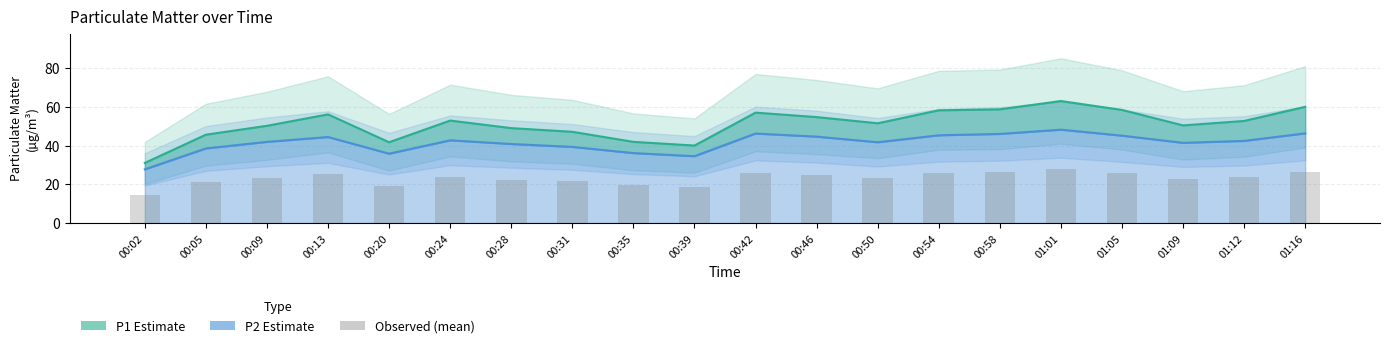

Are the bars horizontal?

No